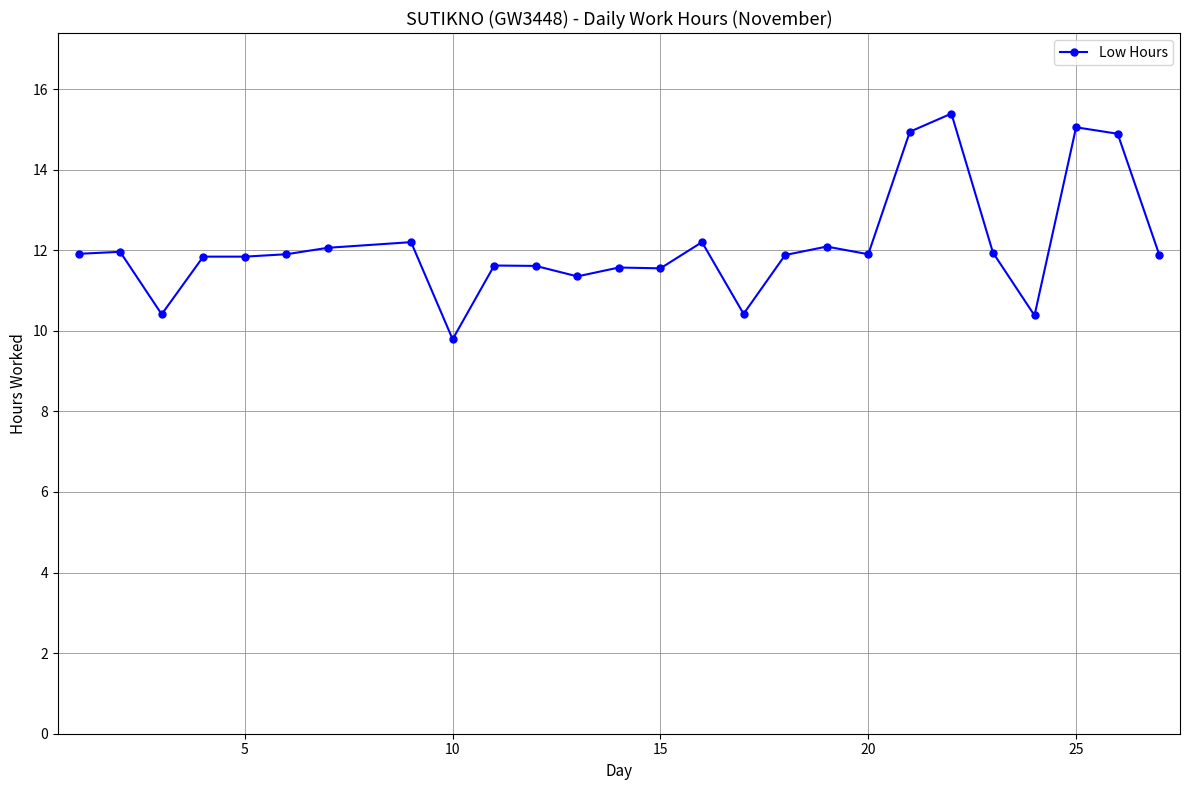

What is the sum of all values?

314.6